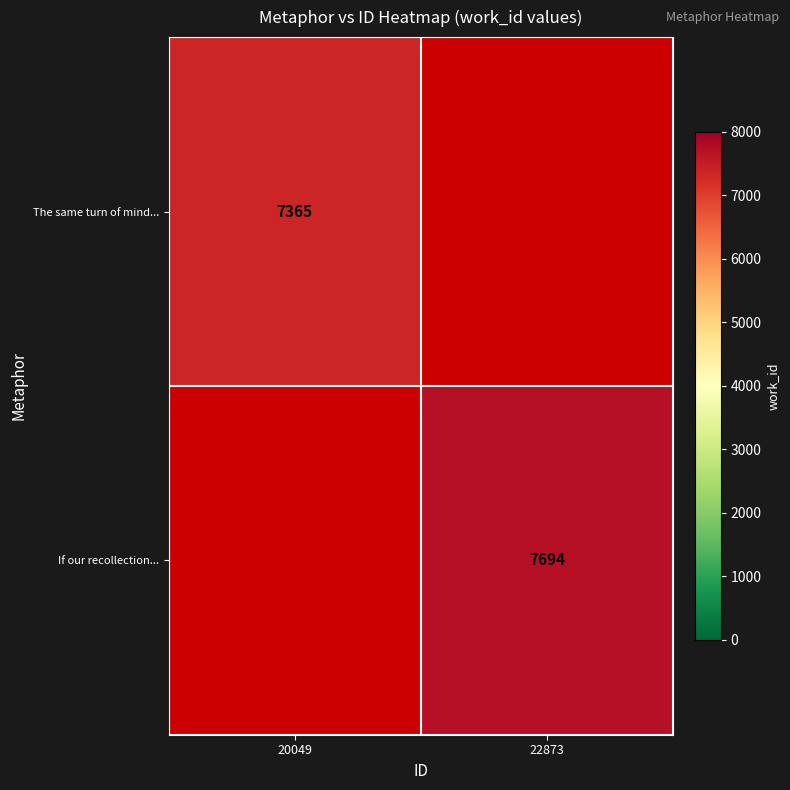

True or false: If our recollection... has a value of 5115 at 22873.

False